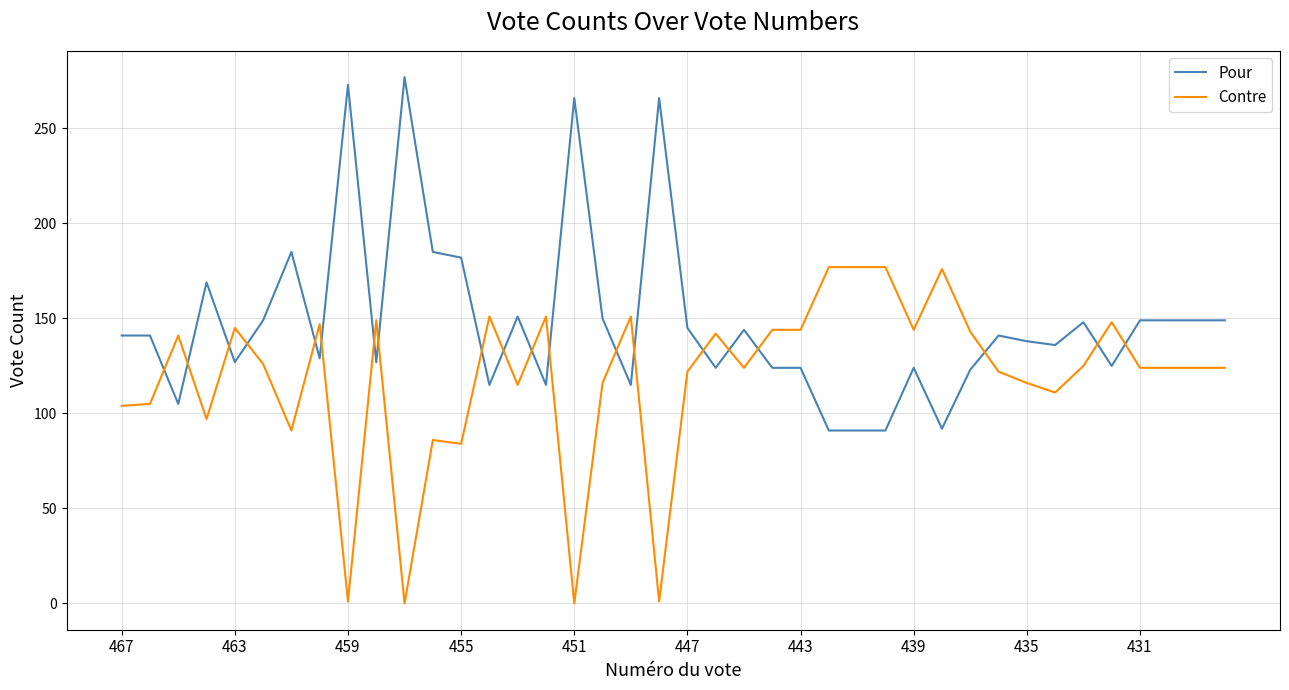

Which series has the largest total across all categories?

Pour